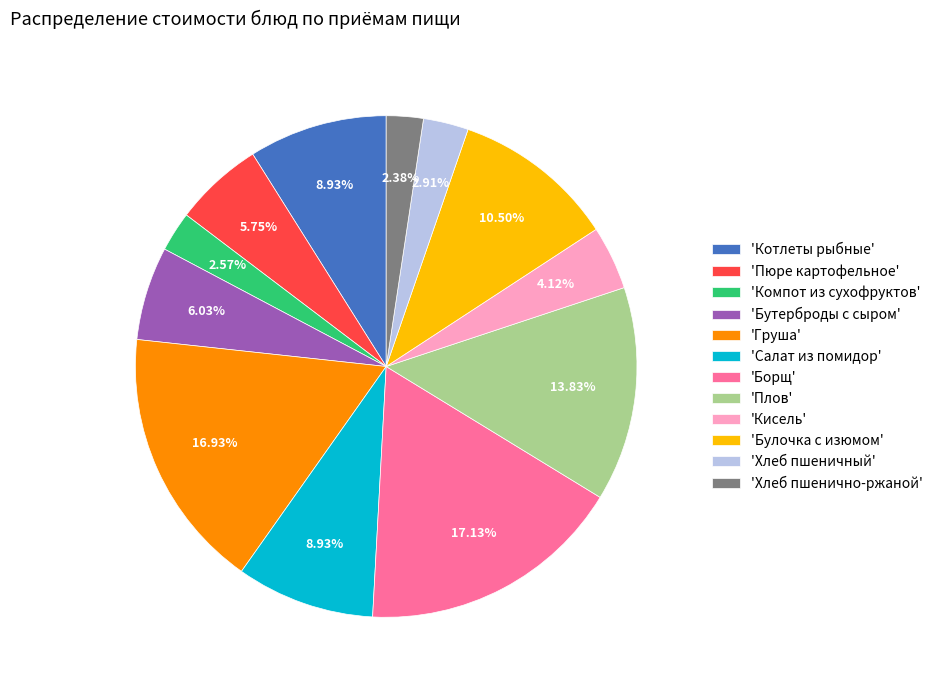

What is the ratio of the value at 'Котлеты рыбные' to the value at 'Хлеб пшенично-ржаной'?

3.8